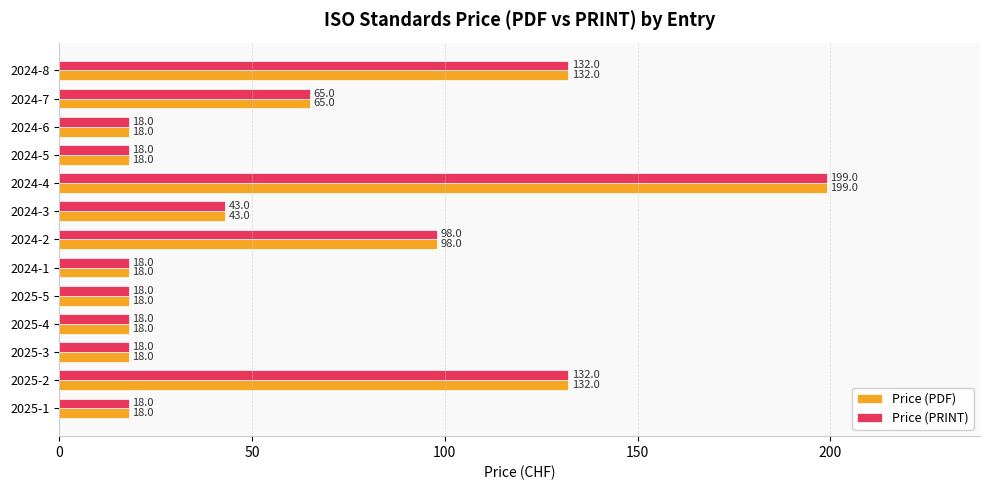

What is the average value of the Price (PRINT) series?

61